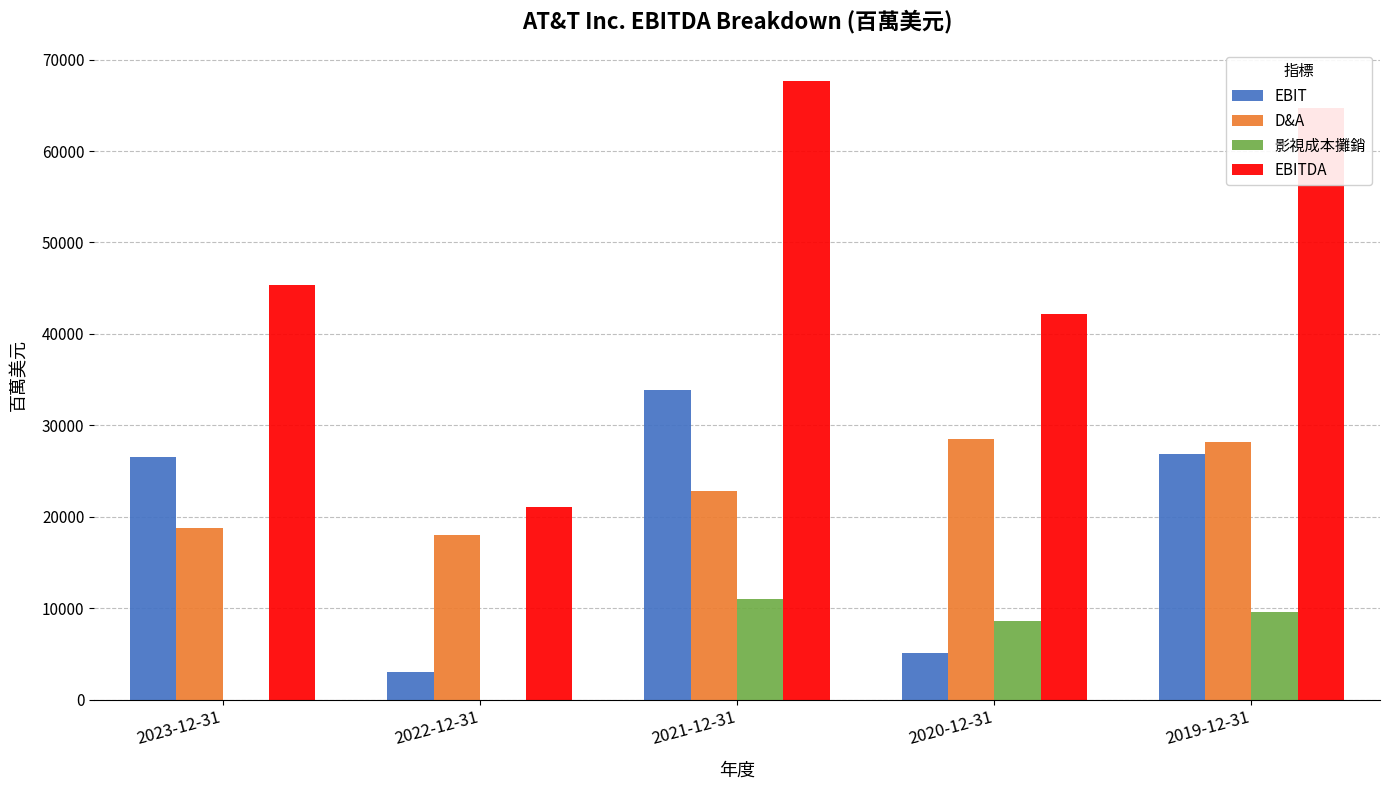

How many distinct data groups are displayed?

4